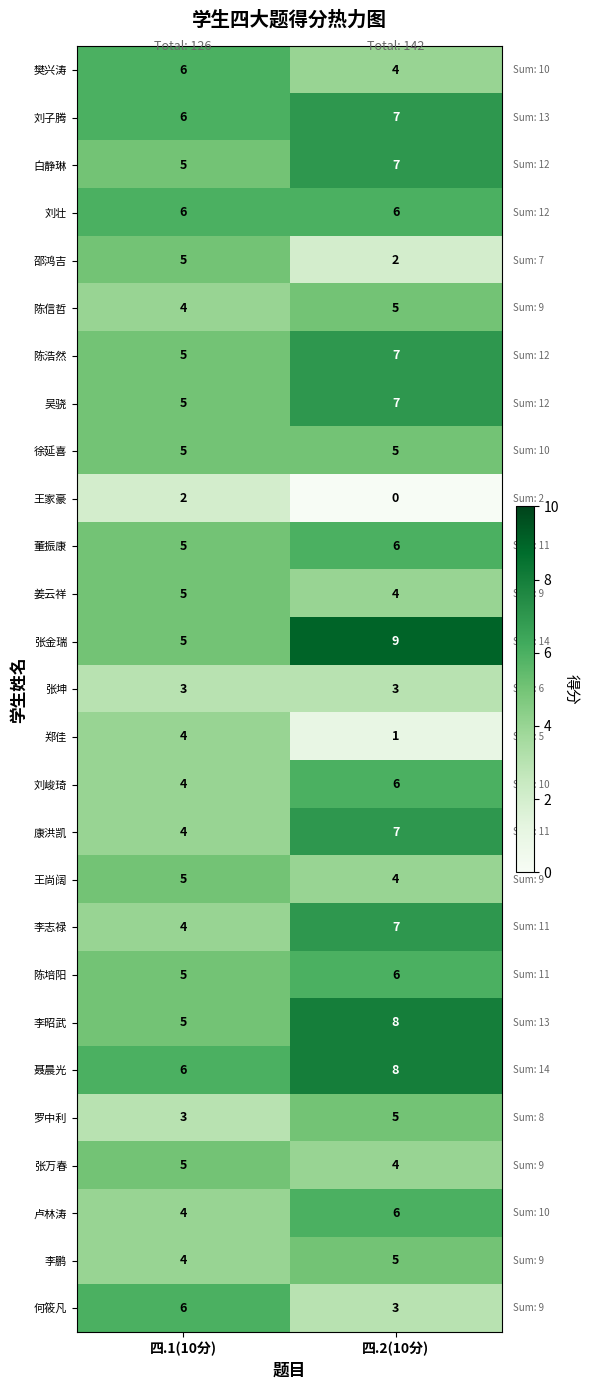

What is the difference between the highest and lowest values at 四.2(10分)?

9